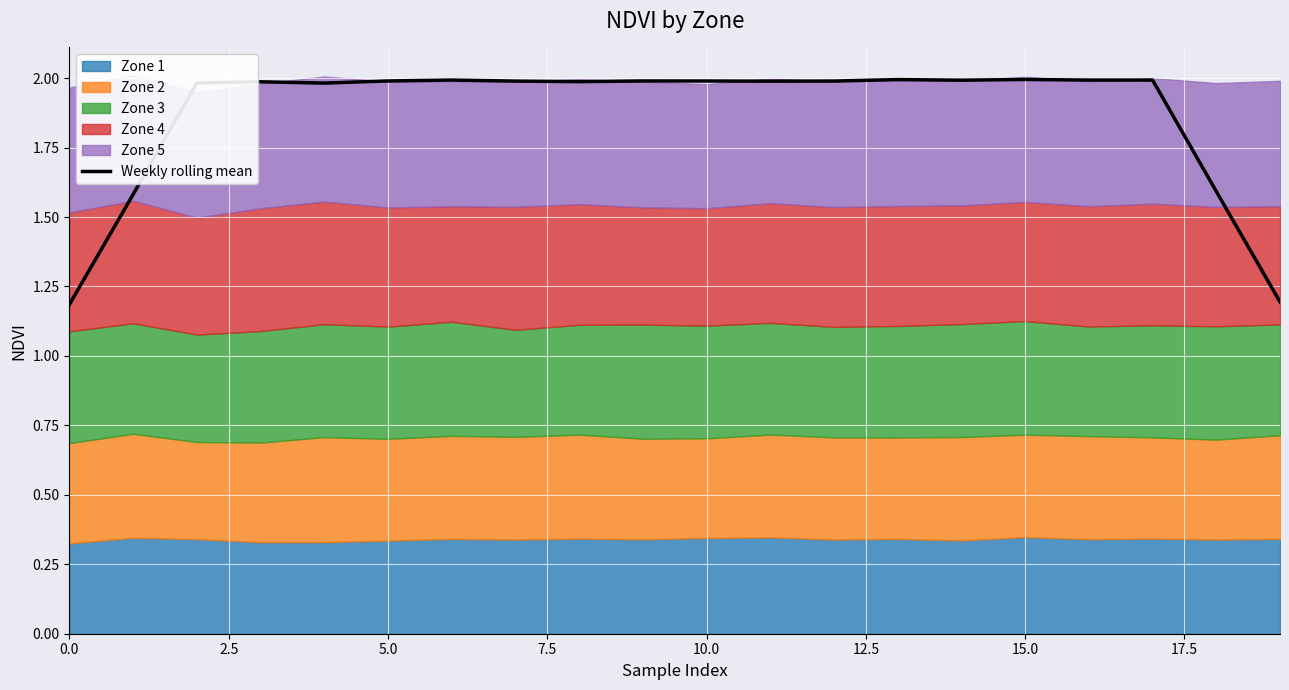

What is the highest value of the Weekly rolling mean series?

2.0